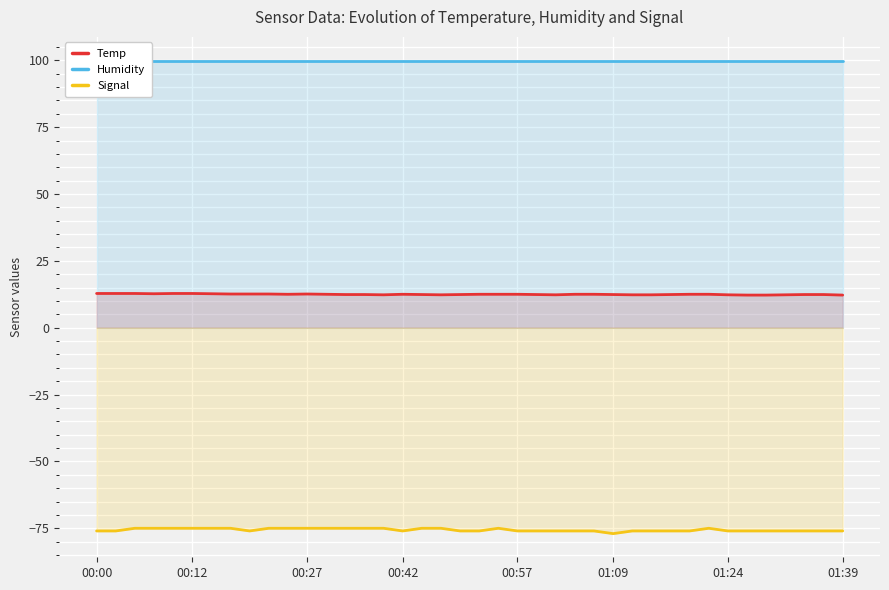

At how many categories does at least one series exceed -22?

40